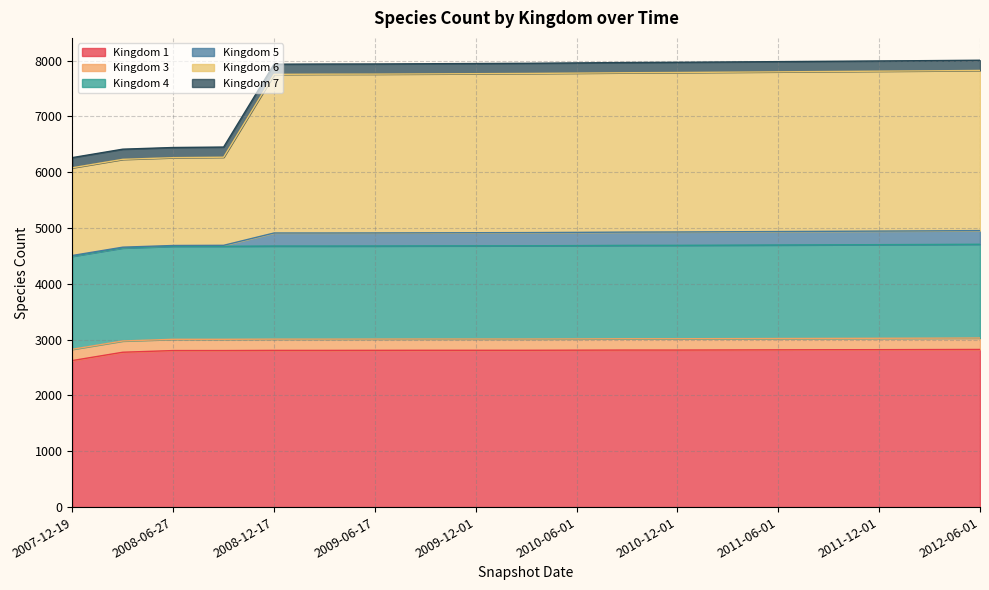

Between 2009-04-06 and 2011-03-01, which is larger?

2011-03-01